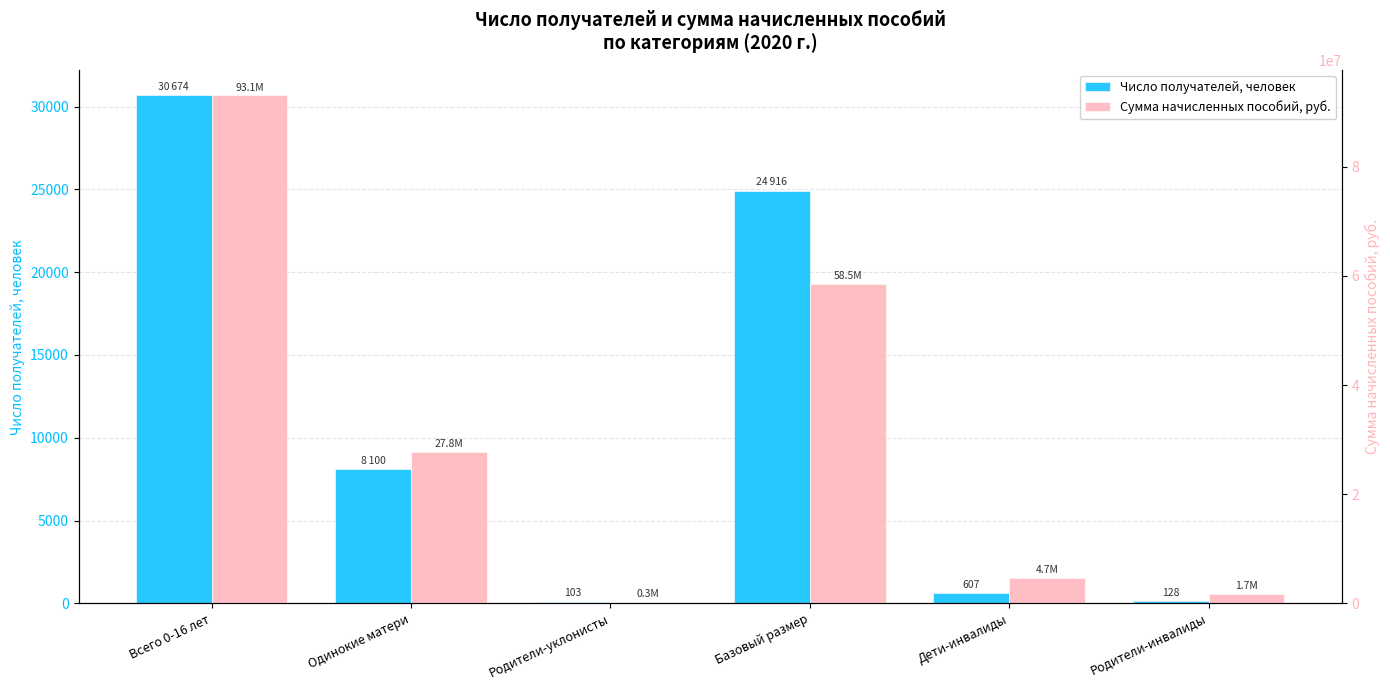

The Число получателей, человек series shows 15536.2 at Базовый размер. True or false?

False